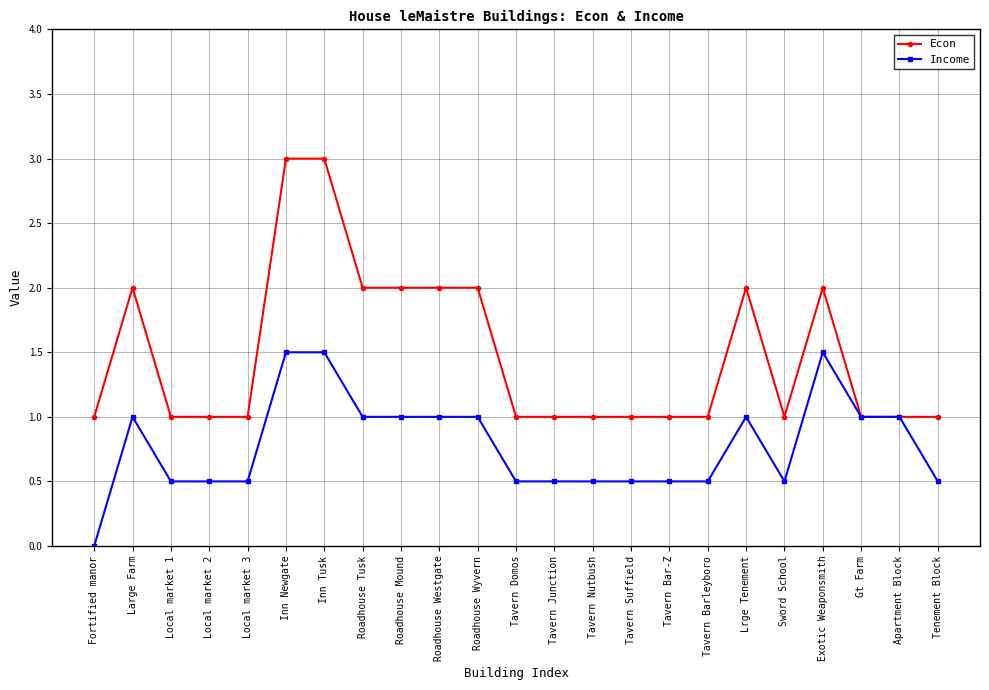

How many lines are shown in the chart?

2